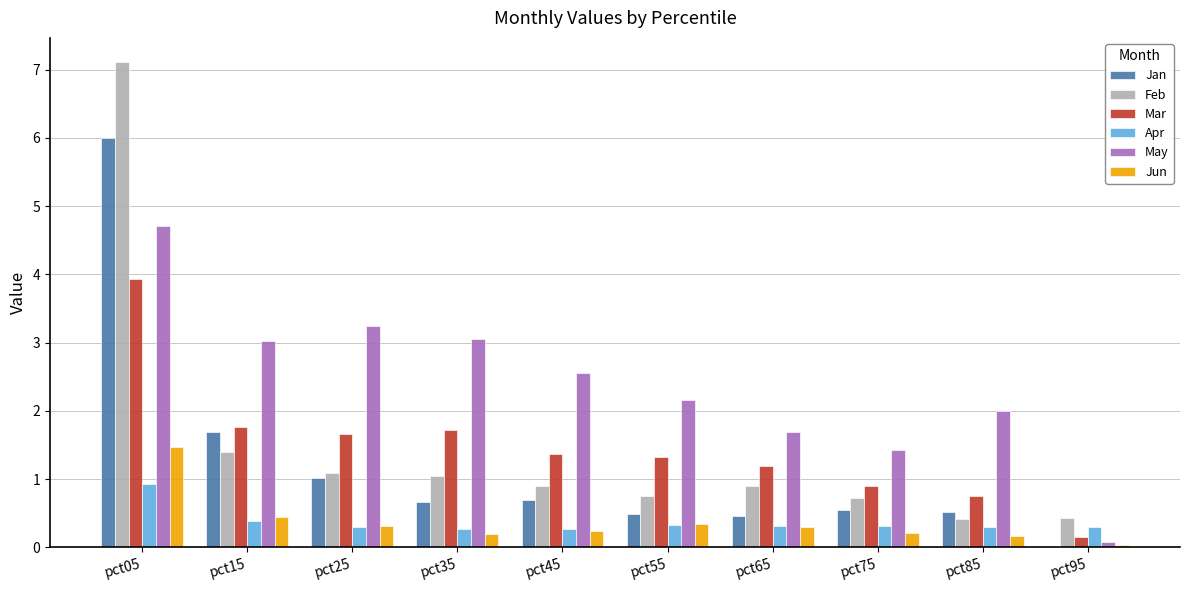

Is the value of Feb at pct05 greater than the value of May at pct85?

Yes